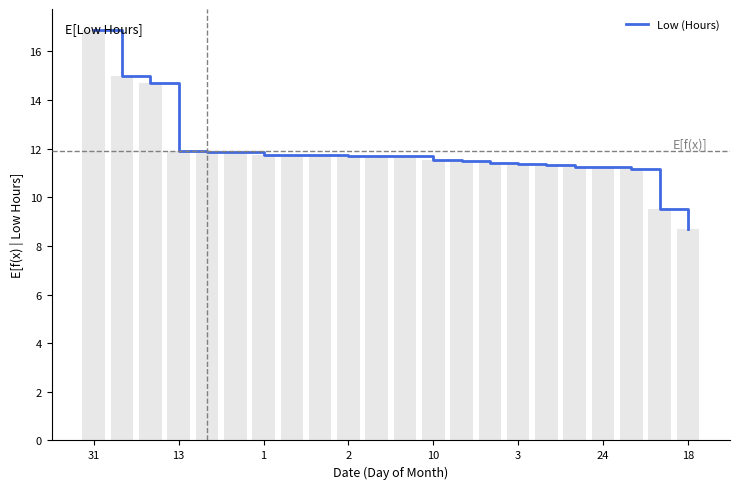

What is the smallest value displayed?

8.7